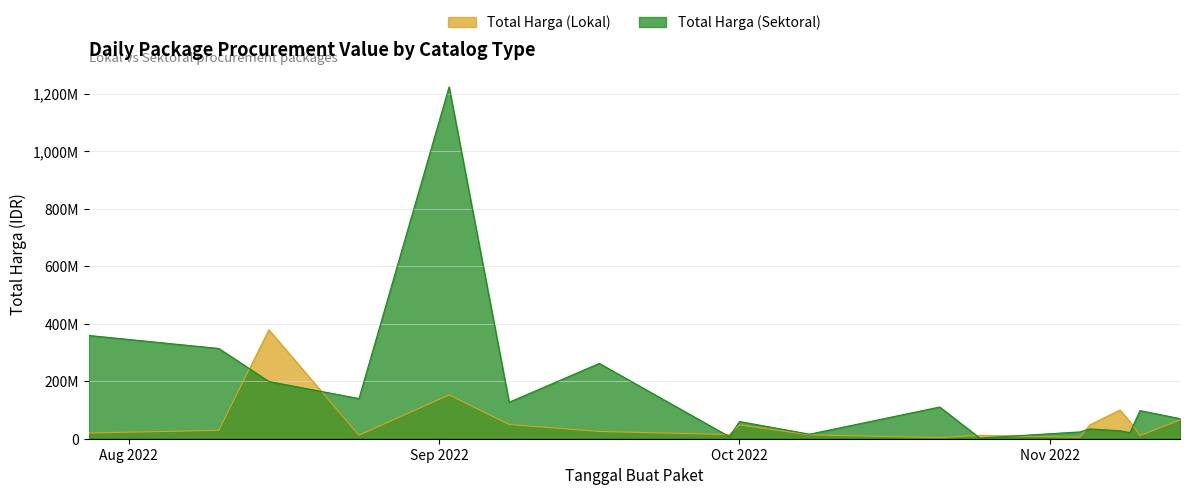

What is the label of the 2nd point from the right?

2022-11-10